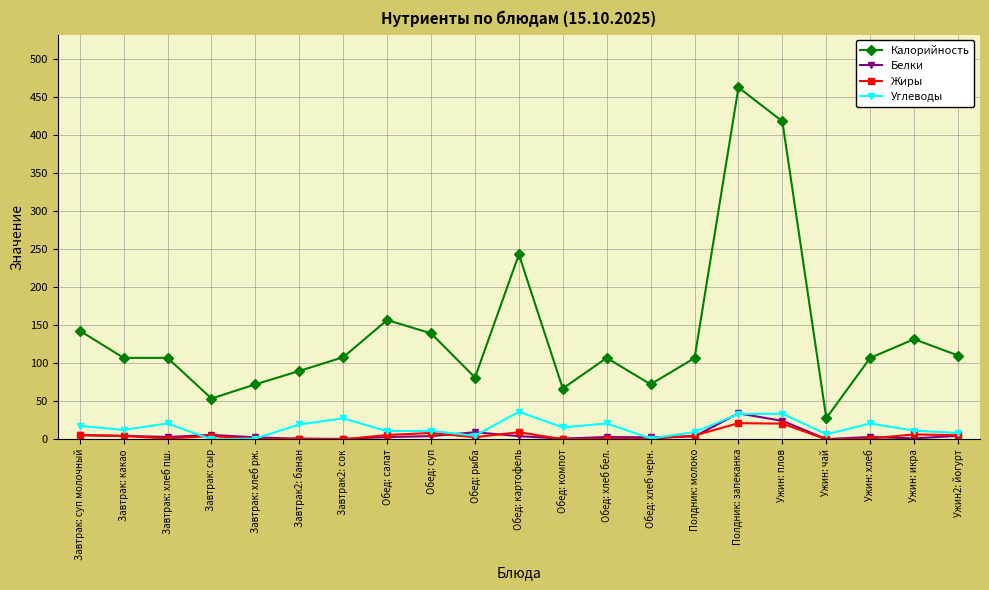

What is the greatest value displayed?

463.1